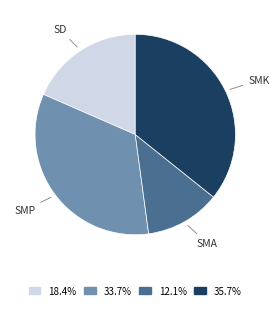

What is the ratio of the value at SMP to the value at SD?

1.8